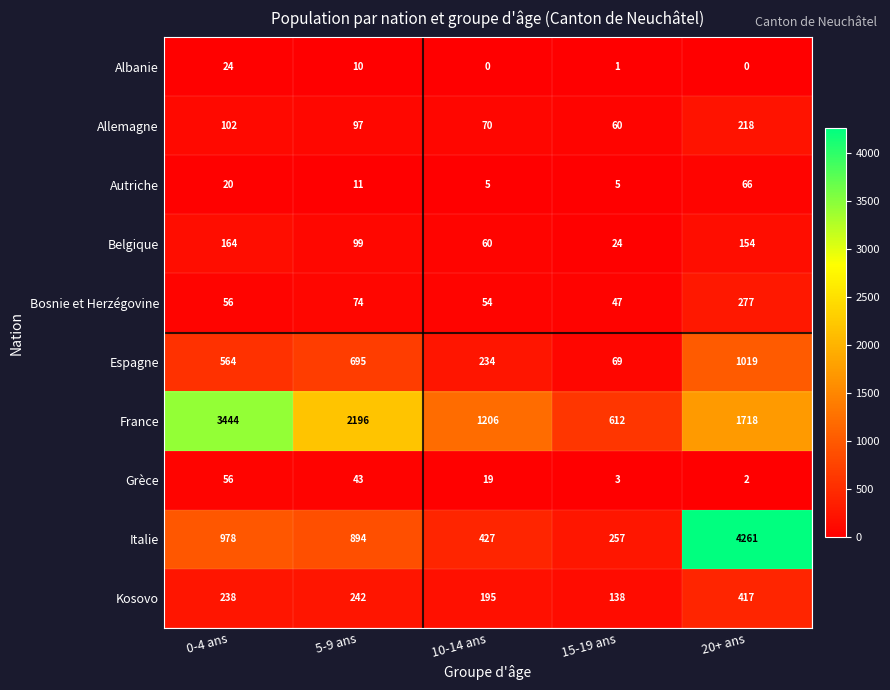

At which category is the sum across all series the highest?

20+ ans